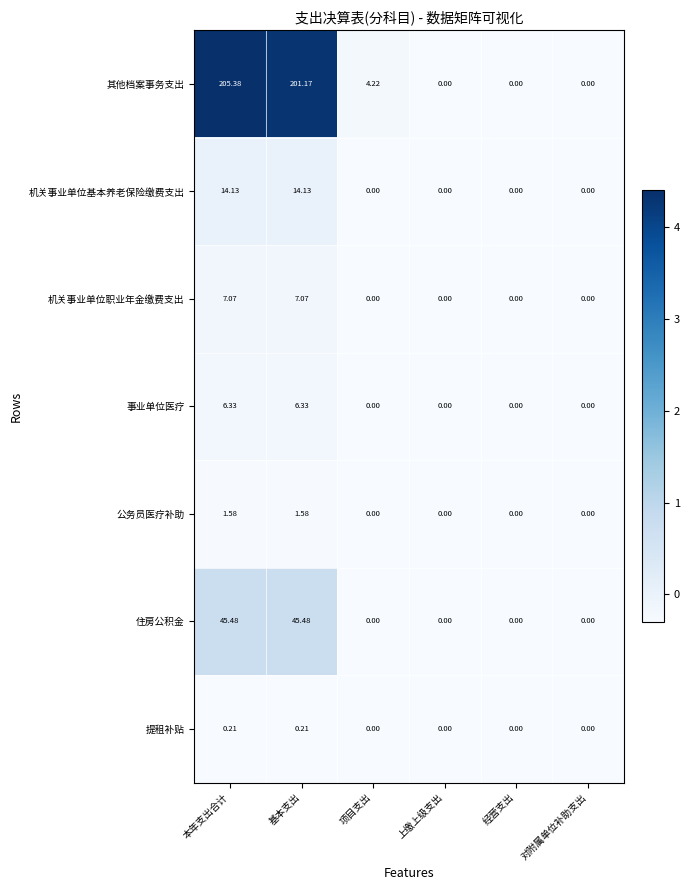

At which category is the sum across all series the highest?

本年支出合计